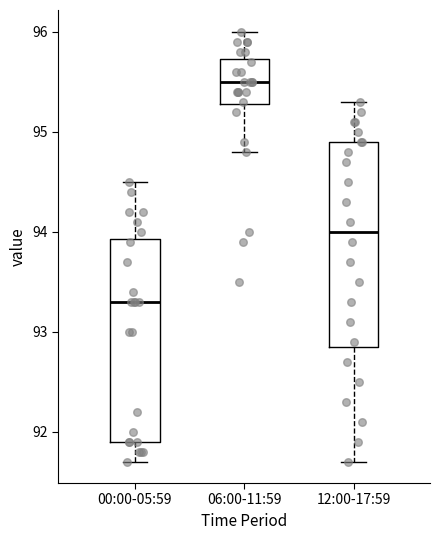

Reading left to right, transcribe this box plot: for each box, give where its median line is, the range the box spans, and where its two whiskers end, as read against the y-axis. The values are not printed on the chart, so give them approximately, as read against the axis.

00:00-05:59: median 93.3, box 91.9 to 93.9, whiskers 91.7 to 94.5
06:00-11:59: median 95.5, box 95.3 to 95.7, whiskers 94.8 to 96.0
12:00-17:59: median 94.0, box 92.9 to 94.9, whiskers 91.7 to 95.3